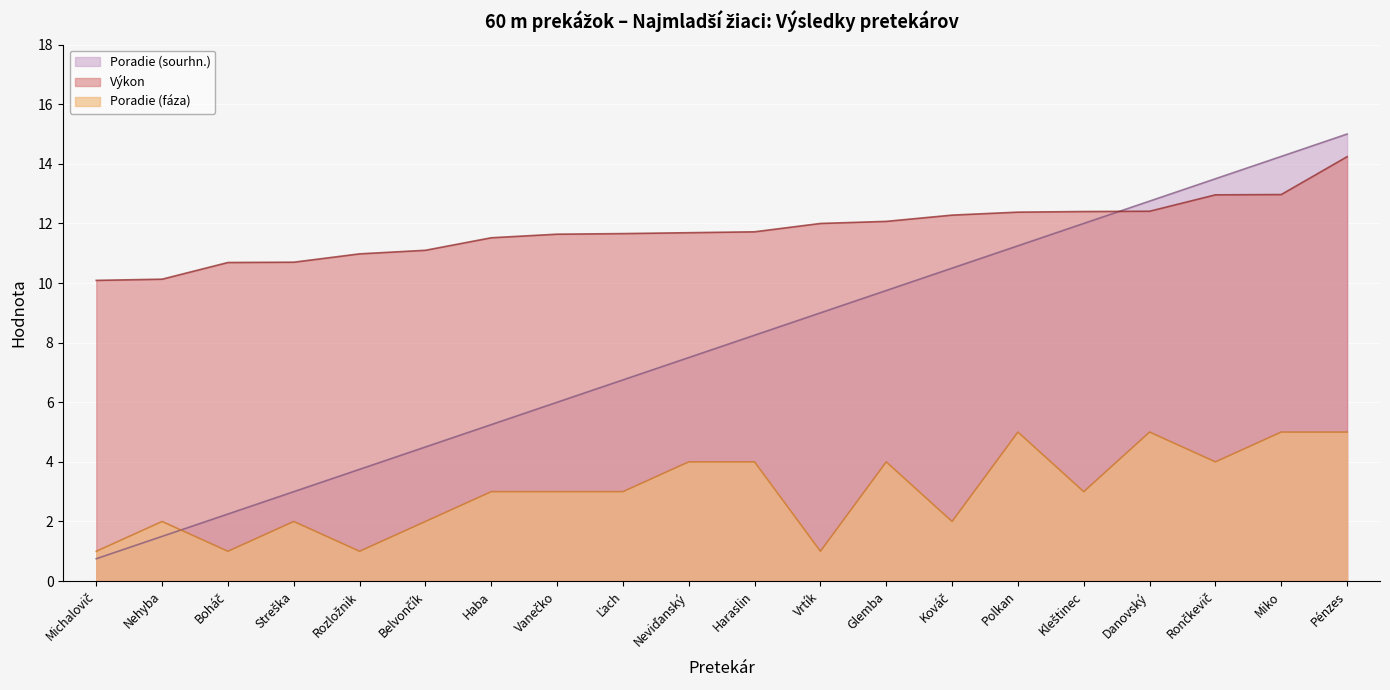

Is the value of Poradie (fáza) at Rončkevič greater than the value of Výkon at Polkan?

No